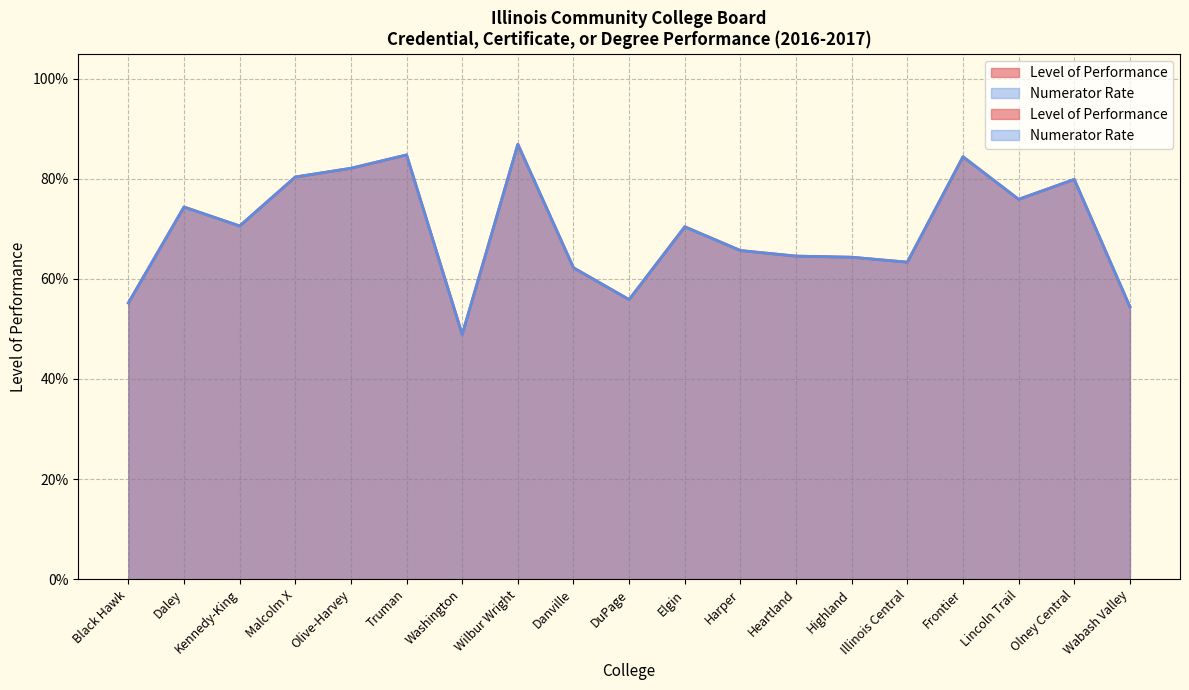

What is the difference between the maximum and minimum values in the Level of Performance series?

0.4